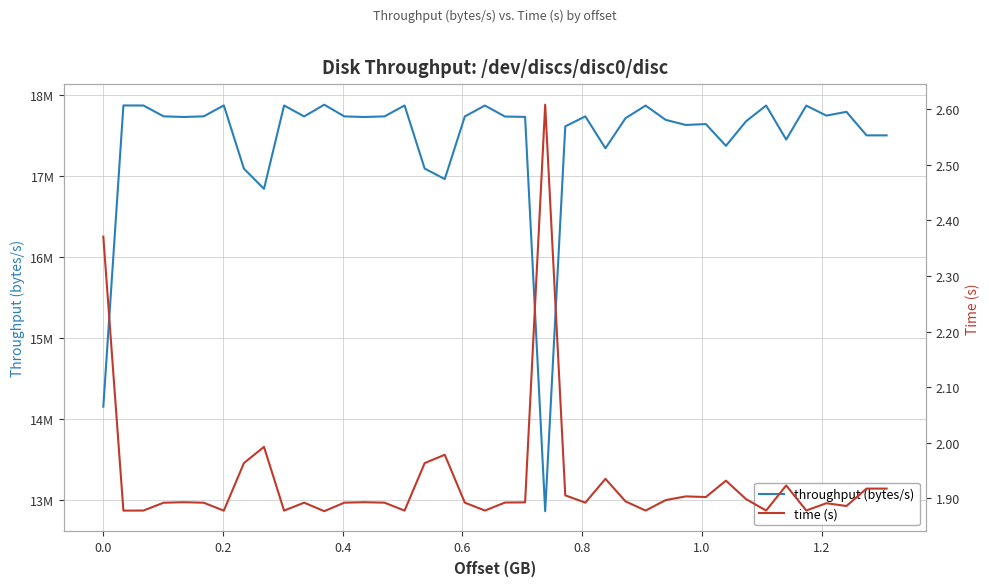

What is the approximate value of time (s) at 0.6?

1.9